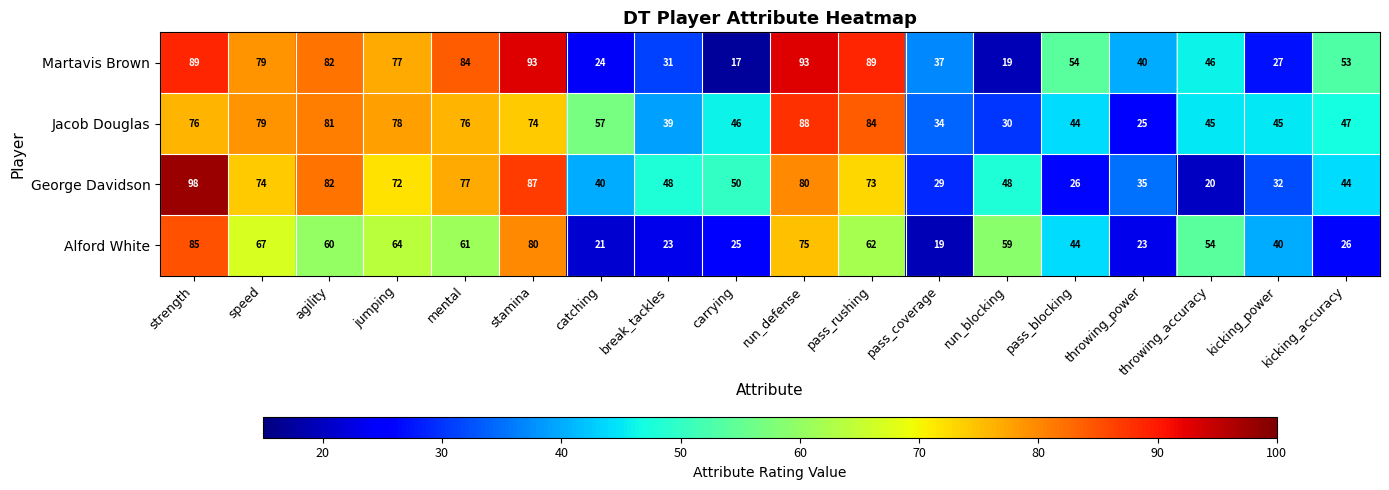

Where is Jacob Douglas nearest to the value 56?

catching